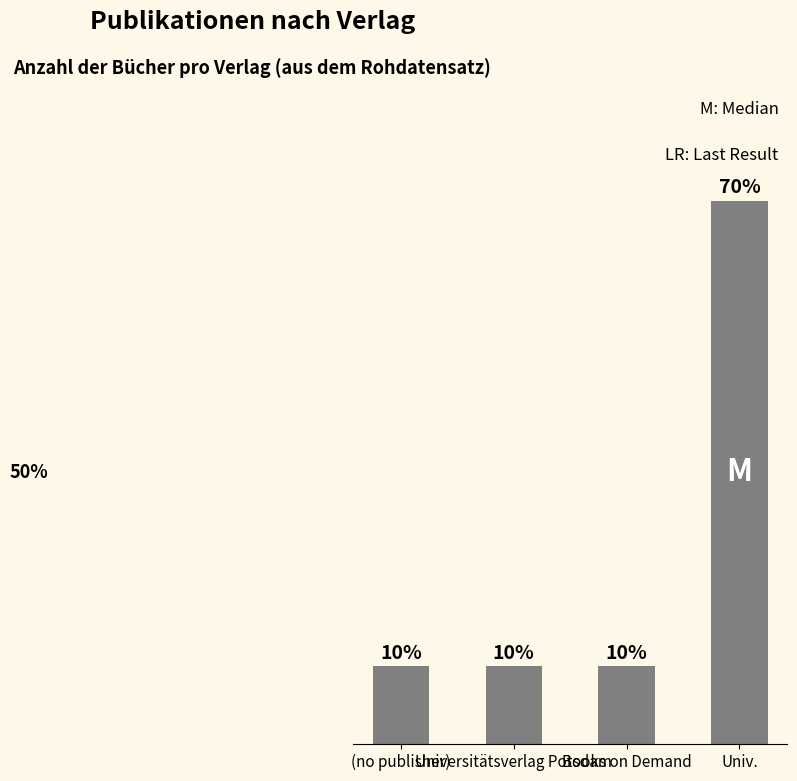

Are the bars horizontal?

No